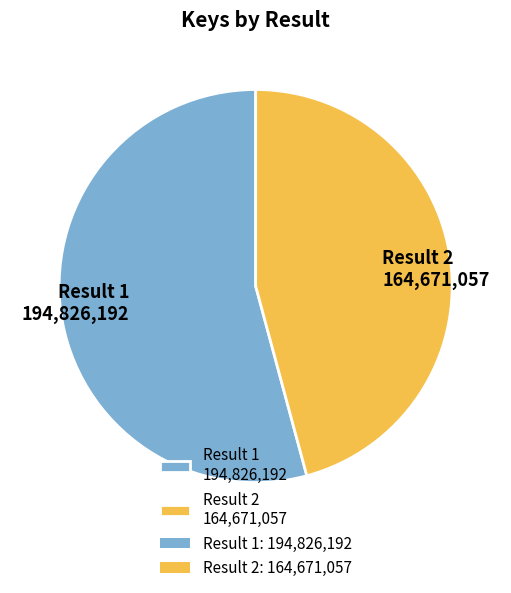

How many slices are in this pie chart?

2